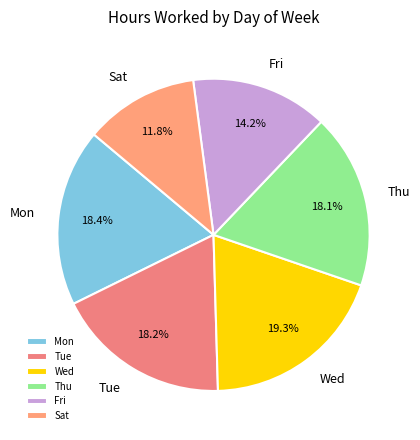

Between Wed and Tue, which is larger?

Wed